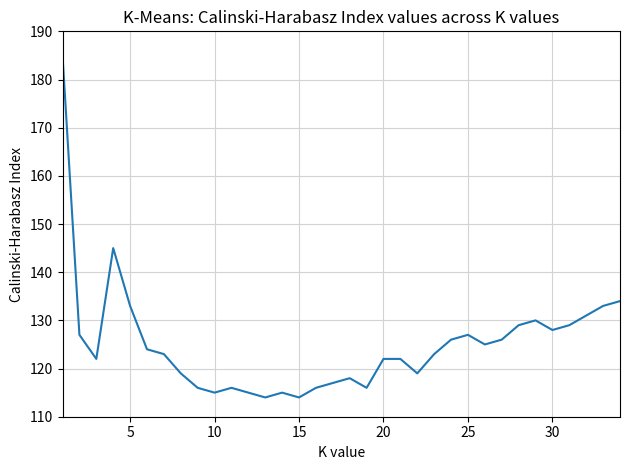

Is this an area chart (filled region under the line)?

No